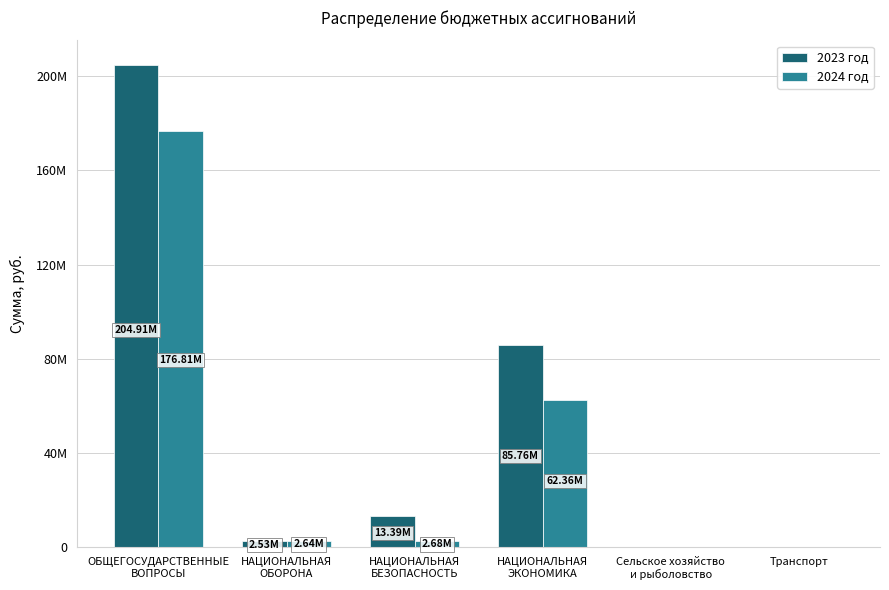

Does the chart contain stacked bars?

No